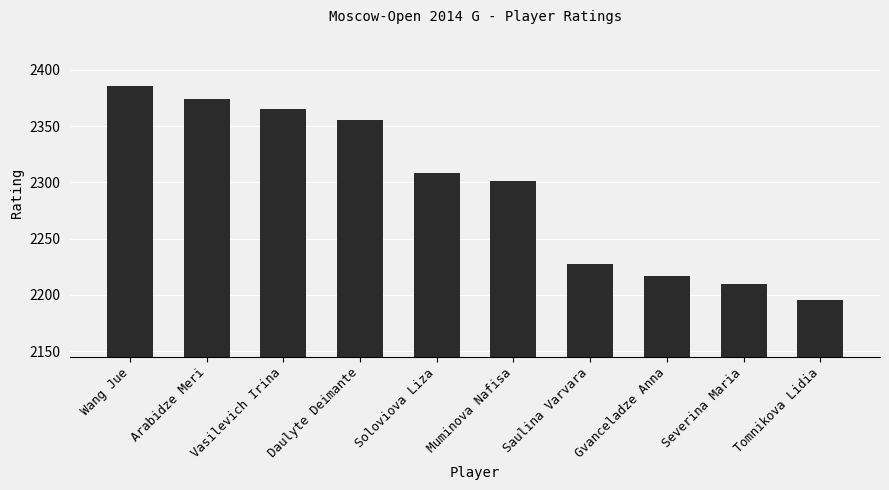

What position from the left is Gvanceladze Anna?

8